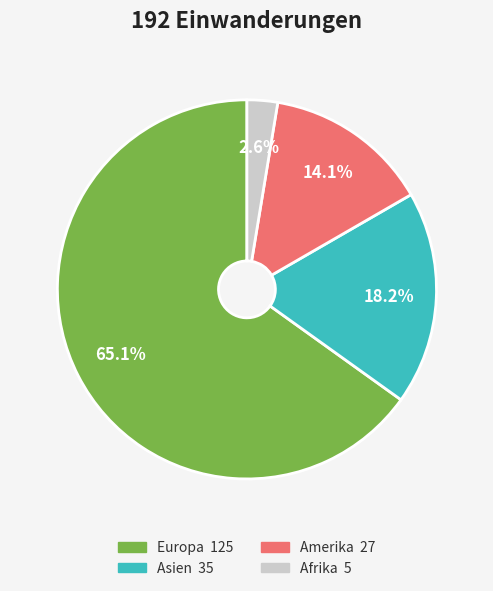

Is there a majority slice in this chart?

Yes